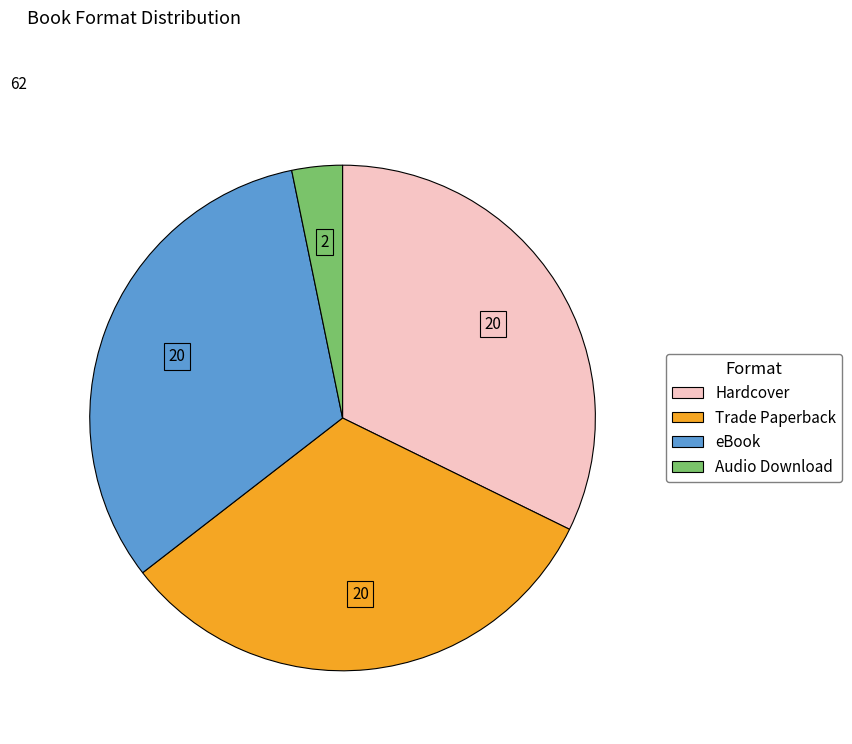

Combined, do Audio Download and eBook account for over 50%?

No